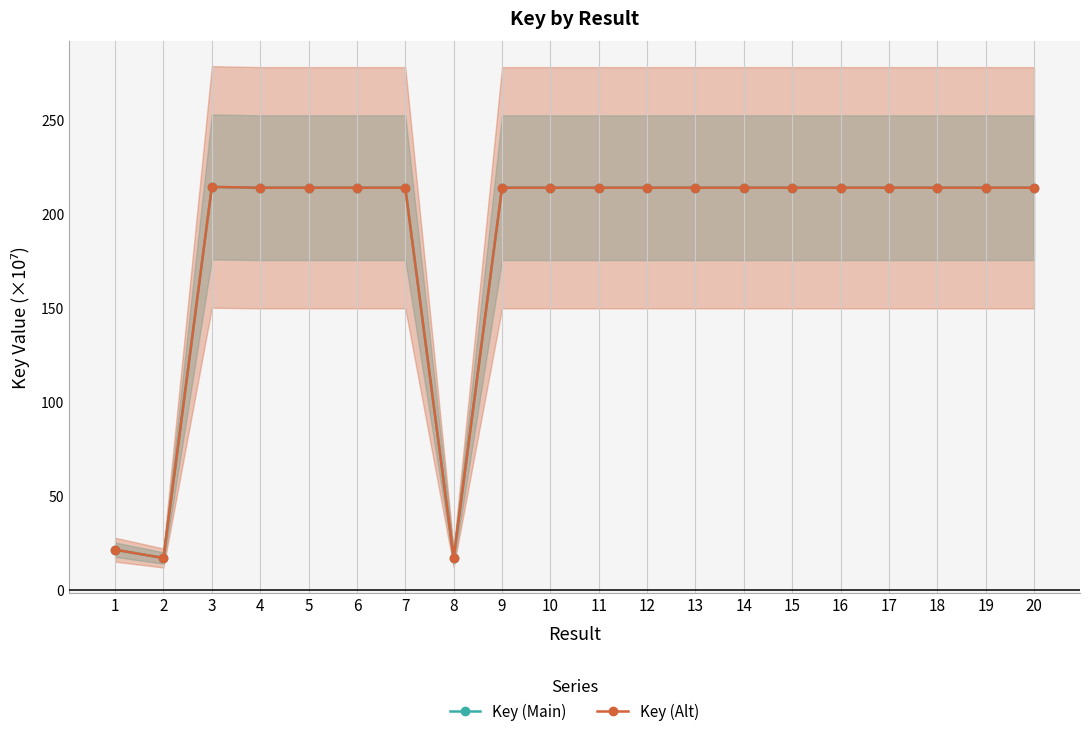

Is the value of Key (Main) at 7 greater than the value of Key (Alt) at 8?

Yes